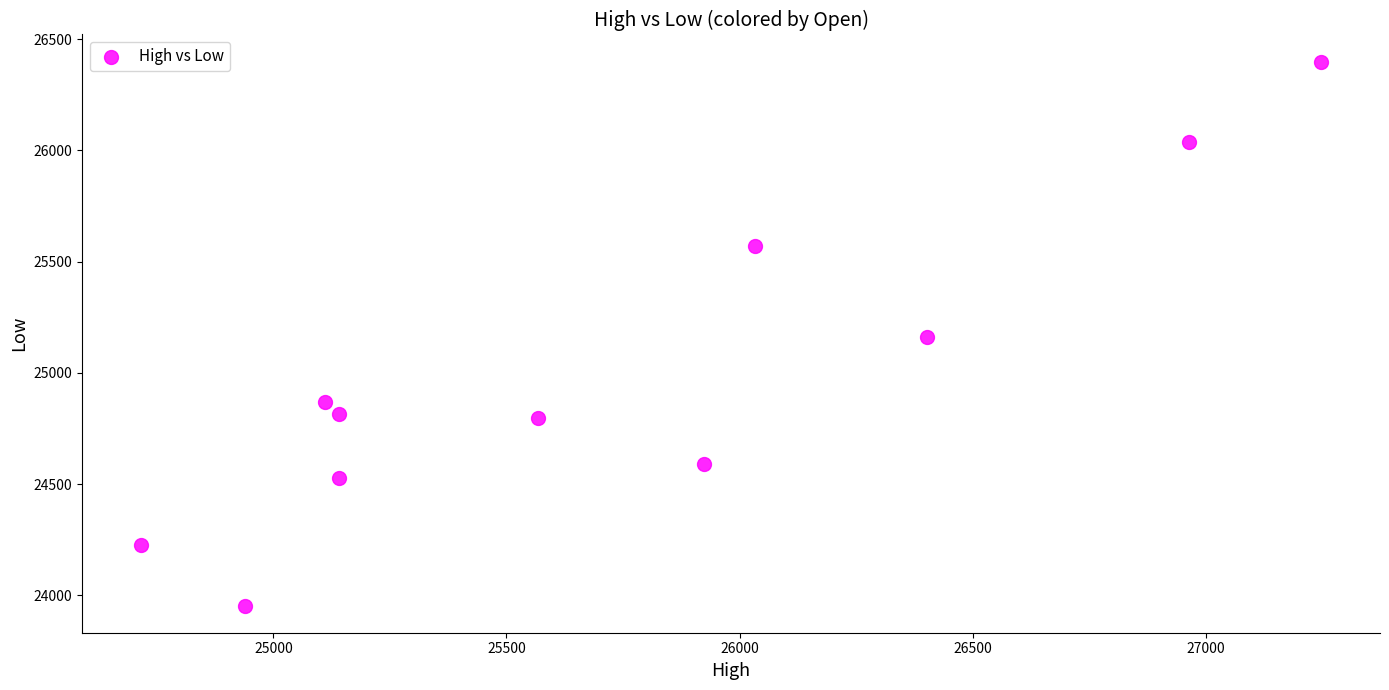

What is the average Y value?

24995.2